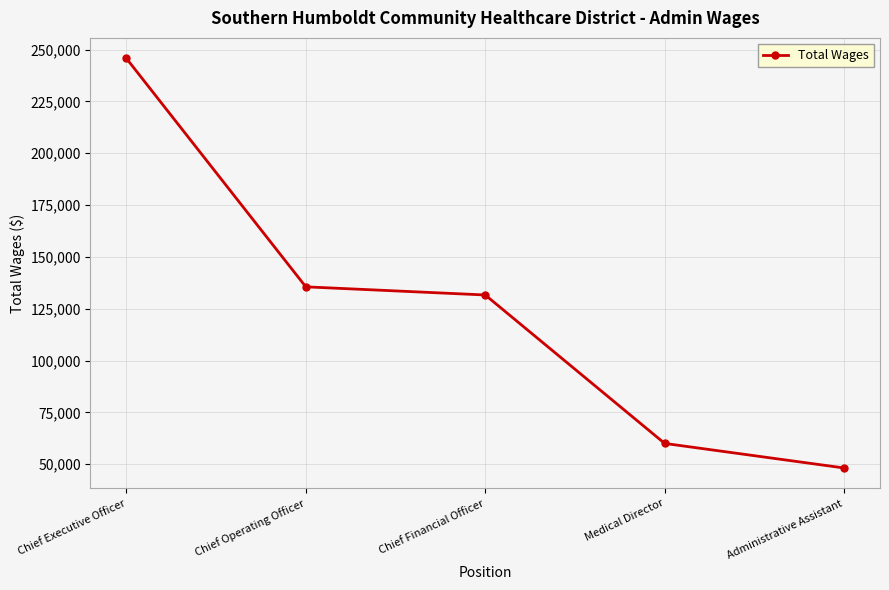

How many categories are shown in the chart?

5